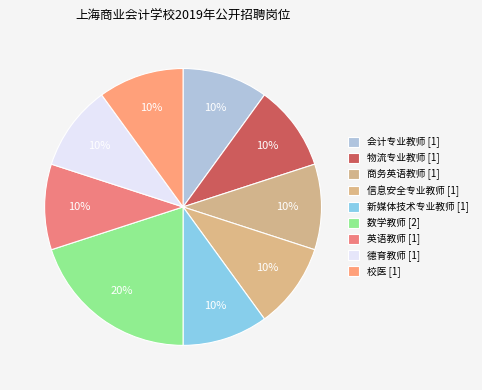

How many segments does this pie chart have?

9